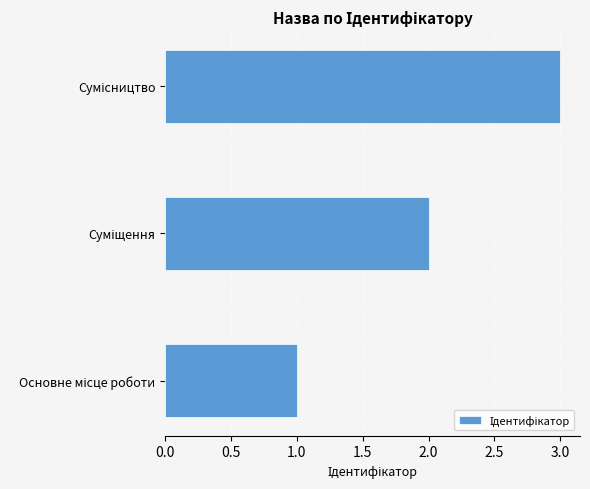

Does the chart contain any negative values?

No